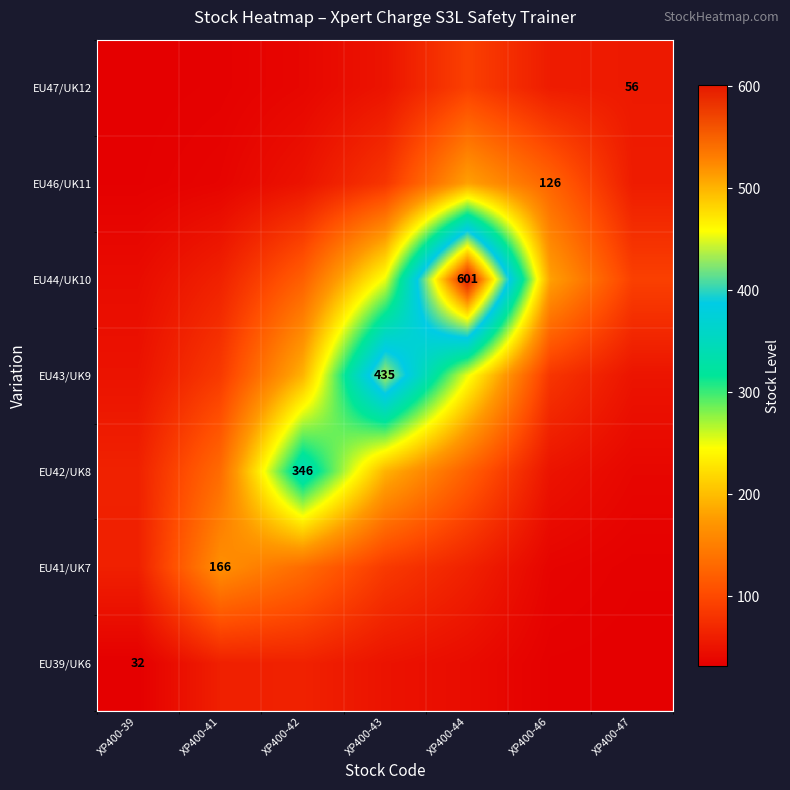

What is the lowest value of the EU39/UK6 series?

32.0